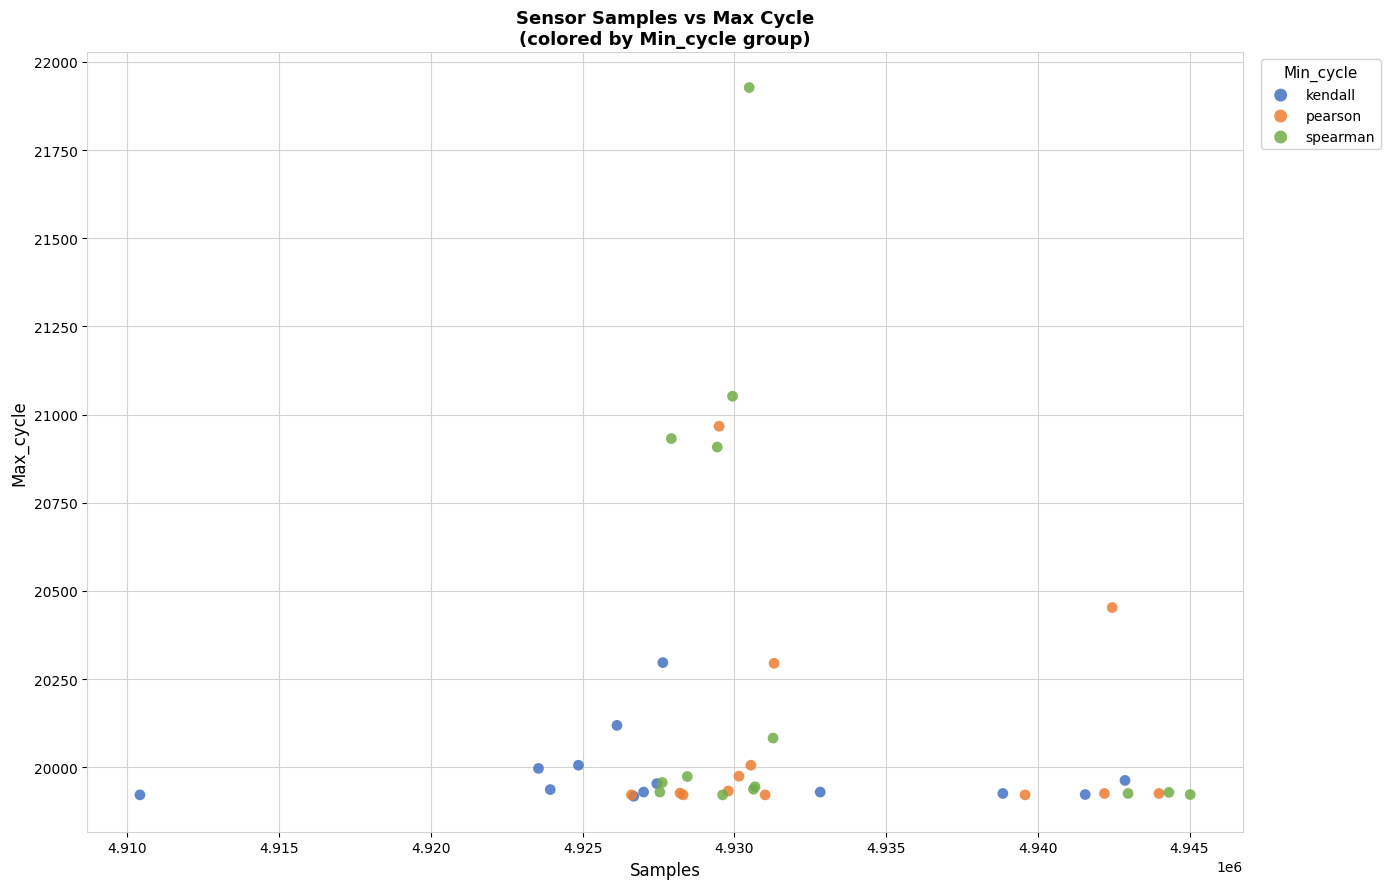

Which series contains the highest Y value?

spearman